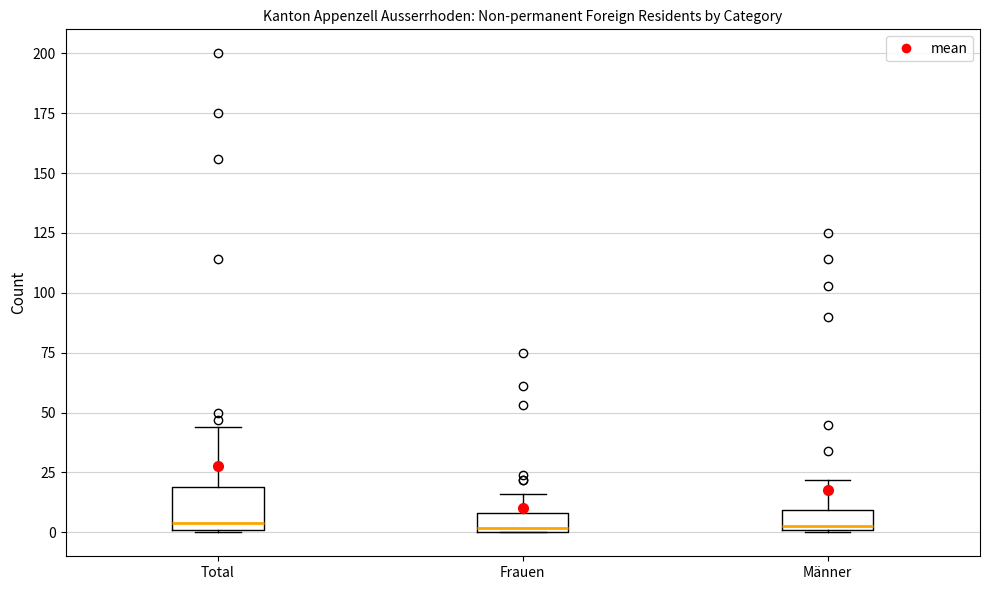

Reading left to right, transcribe this box plot: for each box, give where its median line is, the range the box spans, and where its two whiskers end, as read against the y-axis. The values are not printed on the chart, so give them approximately, as read against the axis.

Total: median 5, box 0 to 20, whiskers 0 to 45
Frauen: median 0 (just above the box's lower edge), box 0 to 10, whiskers 0 to 15
Männer: median 5, box 0 to 10, whiskers 0 to 20